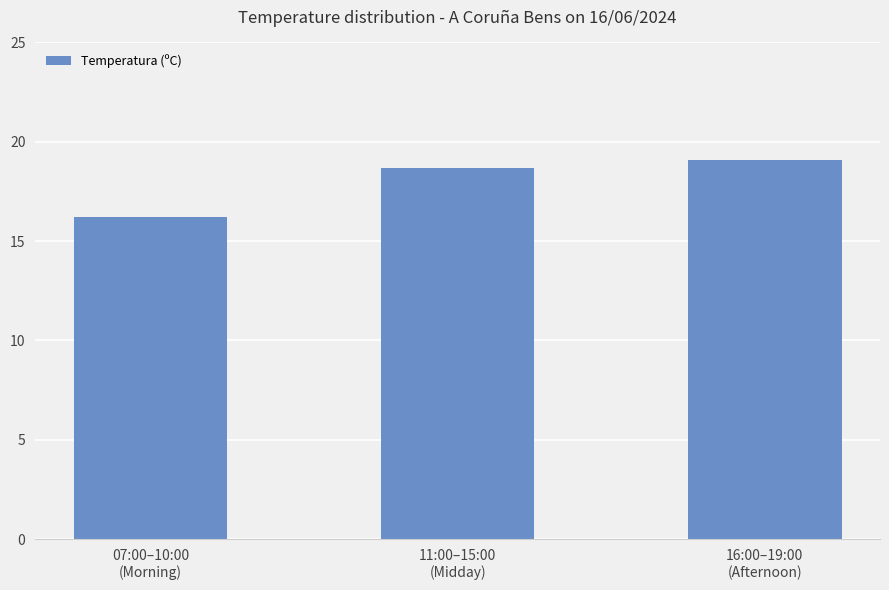

Where does the data first go above 18?

11:00–15:00
(Midday)